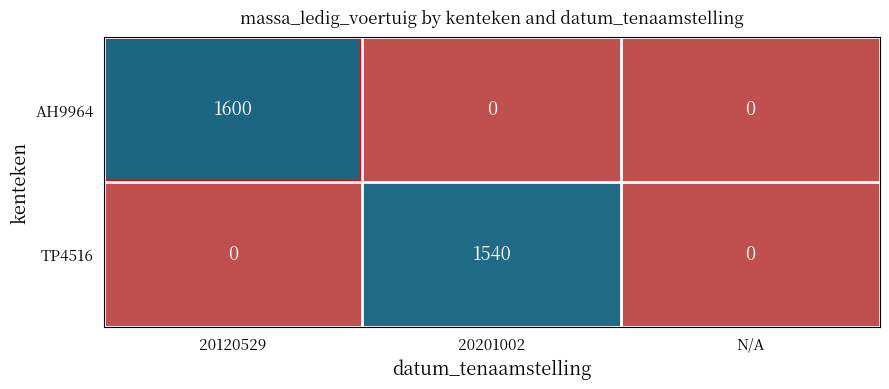

What is the total value across all series at 20201002?

1540